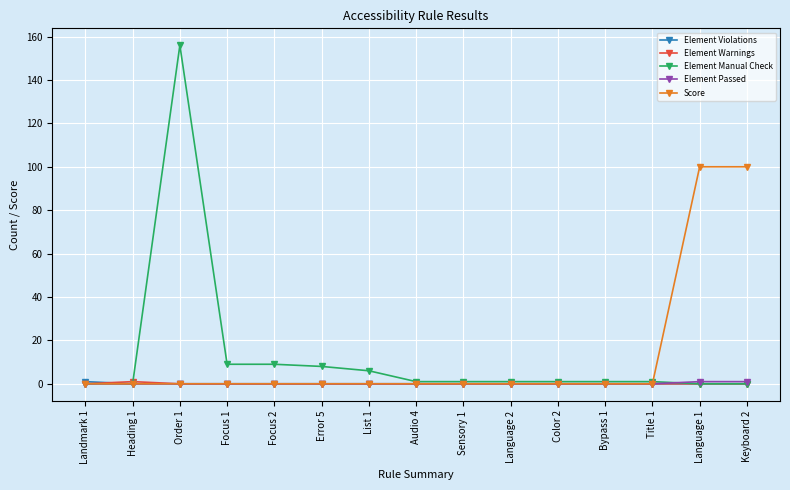

What is the total value across all series at Audio 4?

1